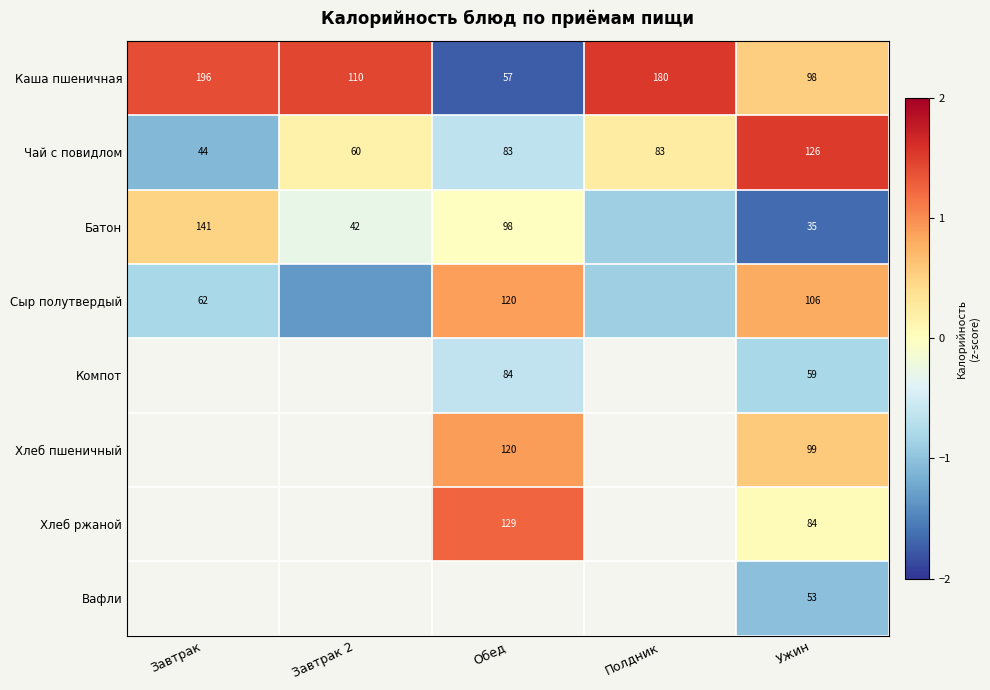

Rank the series at Ужин from lowest to highest value.

Батон, Вафли, Компот, Хлеб ржаной, Каша пшеничная, Хлеб пшеничный, Сыр полутвердый, Чай с повидлом